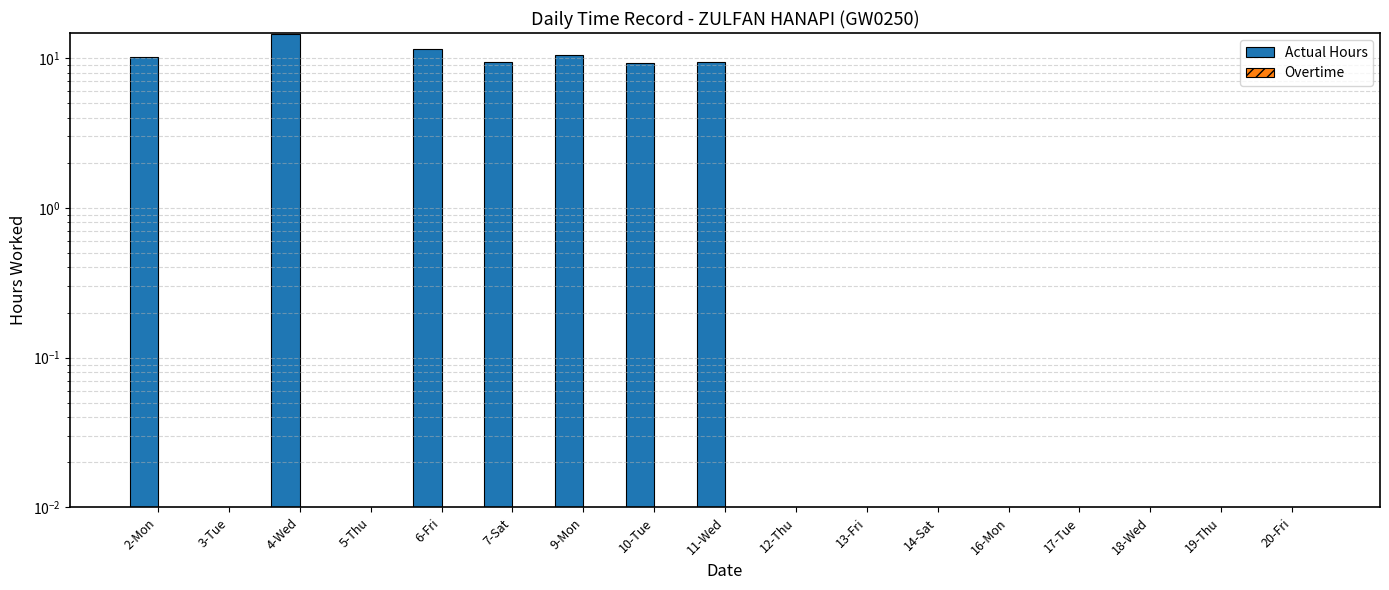

Reading right to left, transcribe all the data shown in this chart.

Actual Hours: 20-Fri=0.0	19-Thu=0.0	18-Wed=0.0	17-Tue=0.0	16-Mon=0.0	14-Sat=0.0	13-Fri=0.0	12-Thu=0.0	11-Wed=9.4	10-Tue=9.2	9-Mon=10.5	7-Sat=9.4	6-Fri=11.4	5-Thu=0.0	4-Wed=14.4	3-Tue=0.0	2-Mon=10.2
Overtime: 20-Fri=0.0	19-Thu=0.0	18-Wed=0.0	17-Tue=0.0	16-Mon=0.0	14-Sat=0.0	13-Fri=0.0	12-Thu=0.0	11-Wed=0.0	10-Tue=0.0	9-Mon=0.0	7-Sat=0.0	6-Fri=0.0	5-Thu=0.0	4-Wed=0.0	3-Tue=0.0	2-Mon=0.0